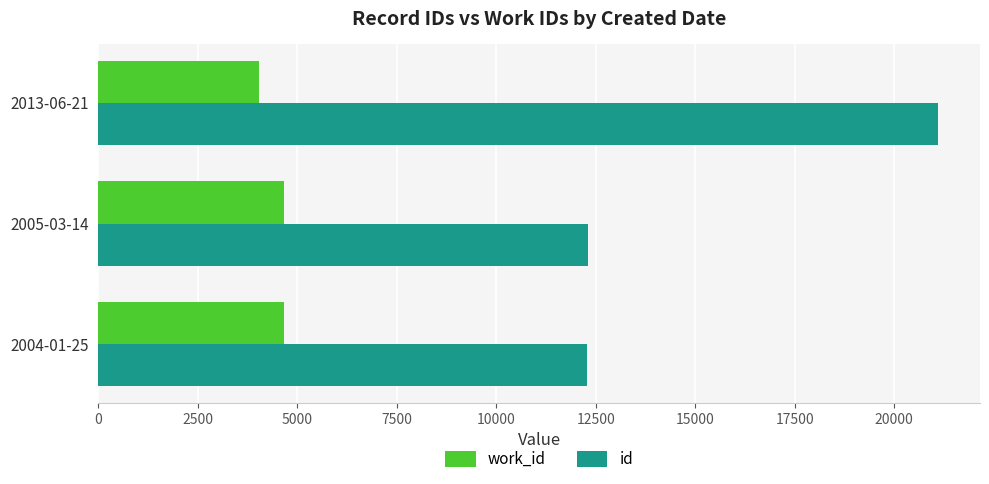

What is the greatest value displayed?

21100